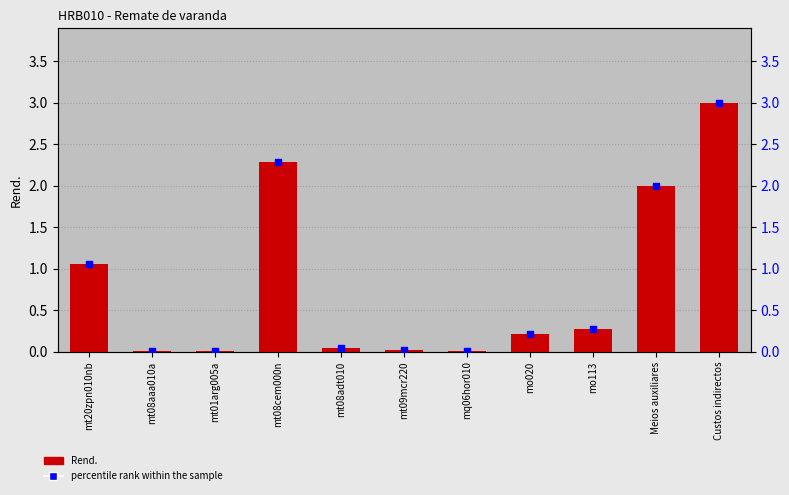

At how many categories does at least one series exceed 2?

2